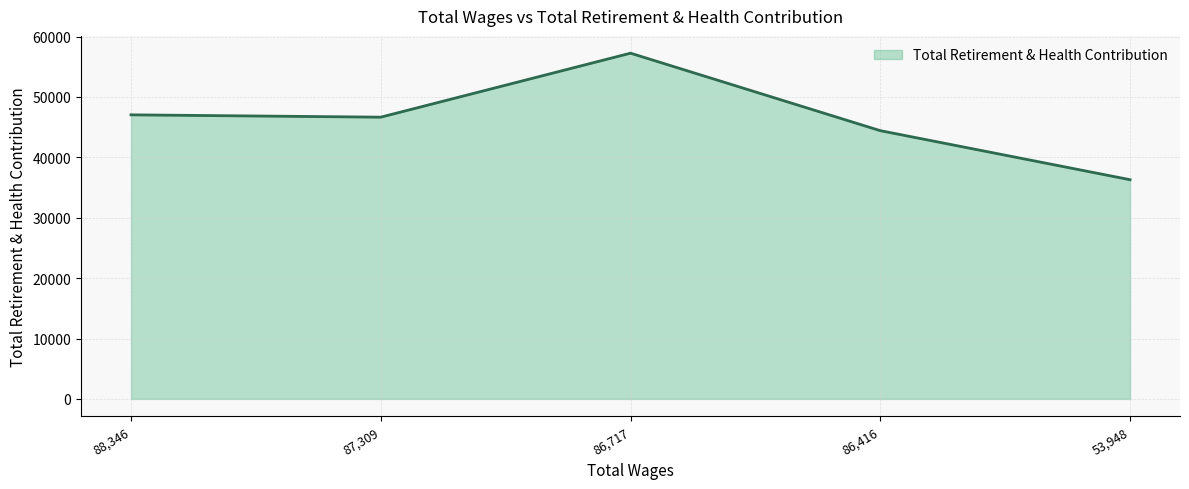

Which has a higher value, 53,948 or 86,416?

86,416